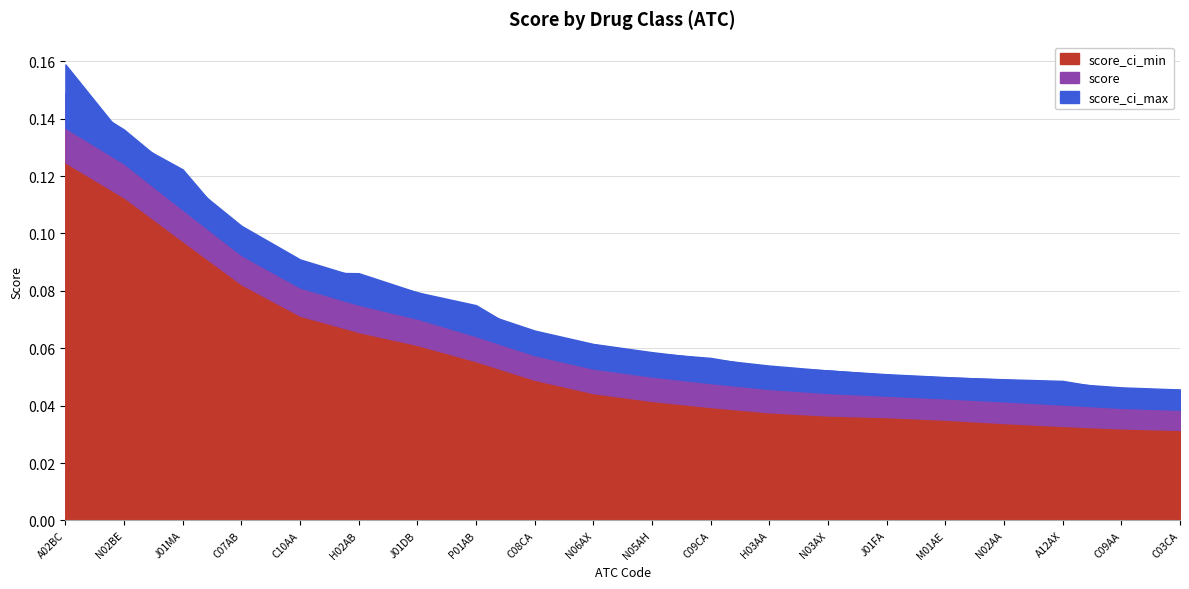

The score series shows 0.0 at N03AX. True or false?

False